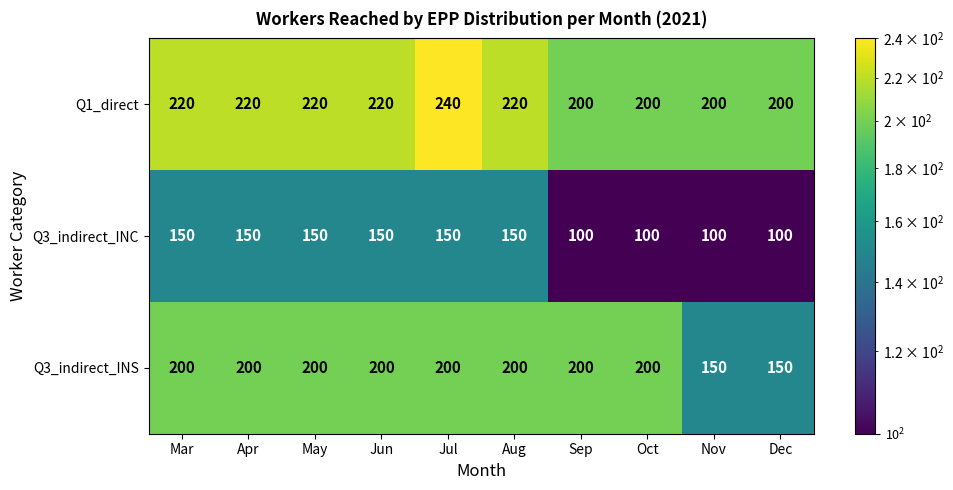

Which series has the largest total across all categories?

Q1_direct